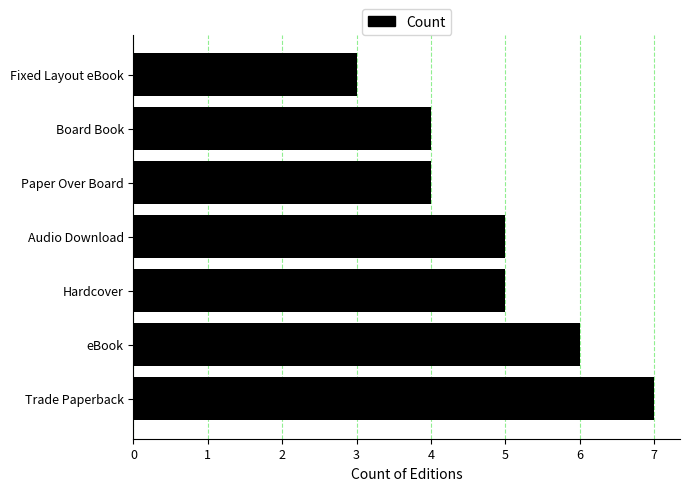

Which has a higher value, Trade Paperback or Audio Download?

Trade Paperback